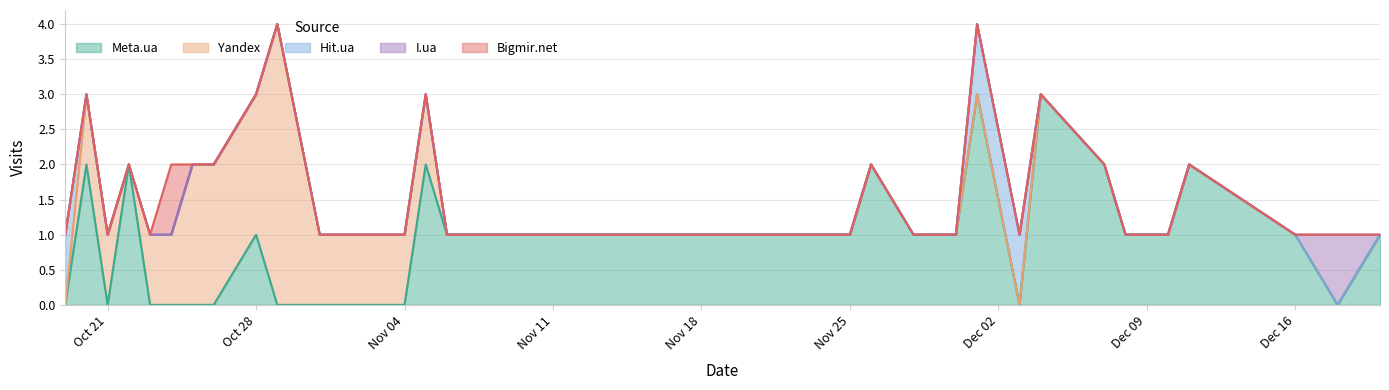

Which category has the lowest value in the I.ua series?

2014-10-19